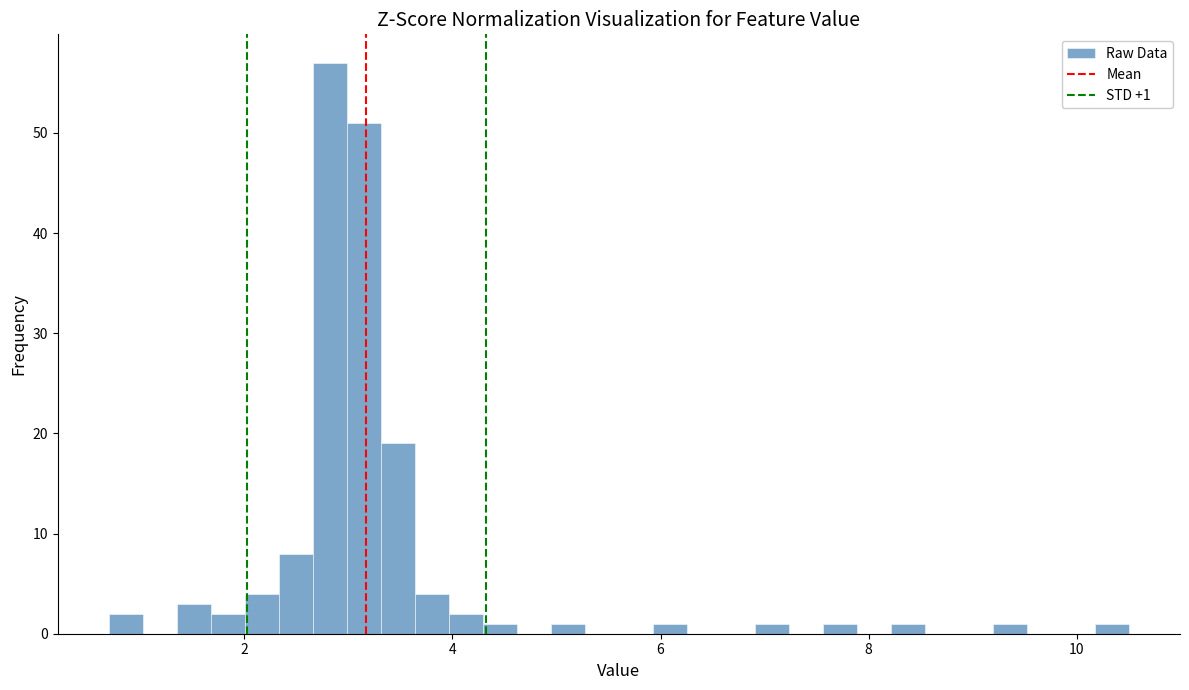

Read against the x-axis, roughly where is the centre of the tallest bar?

2.8